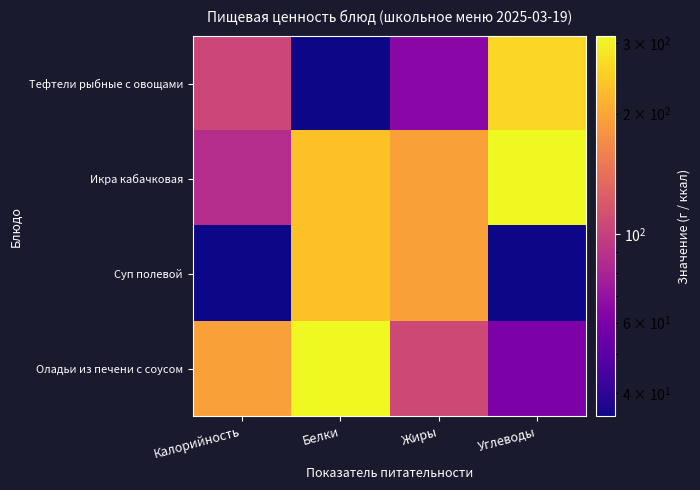

Reading right to left, transcribe all the data shown in this chart.

Тефтели рыбные с овощами: Углеводы=263.0	Жиры=65.0	Белки=35.0	Калорийность=105.0
Икра кабачковая: Углеводы=312.6	Жиры=195.2	Белки=233.8	Калорийность=86.4
Суп полевой: Углеводы=35.0	Жиры=195.2	Белки=233.8	Калорийность=35.0
Оладьи из печени с соусом: Углеводы=60.3	Жиры=106.8	Белки=312.6	Калорийность=195.2